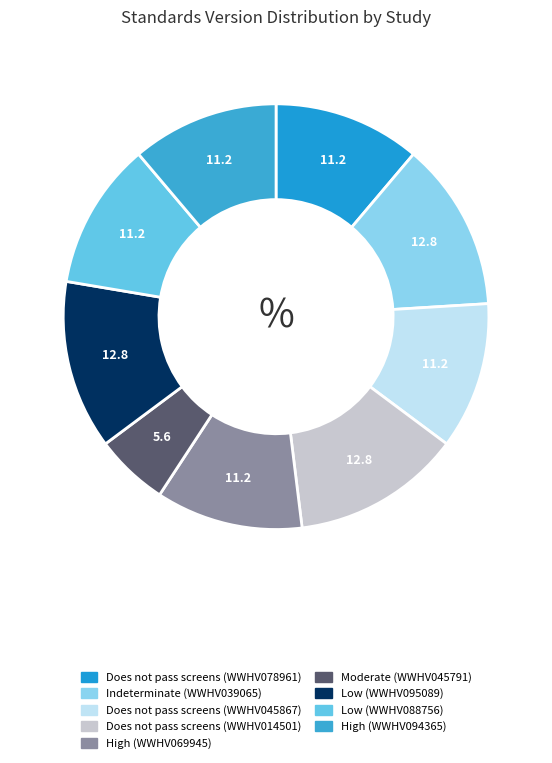

What percentage is the High (WWHV094365) slice, to the nearest percent?

11%